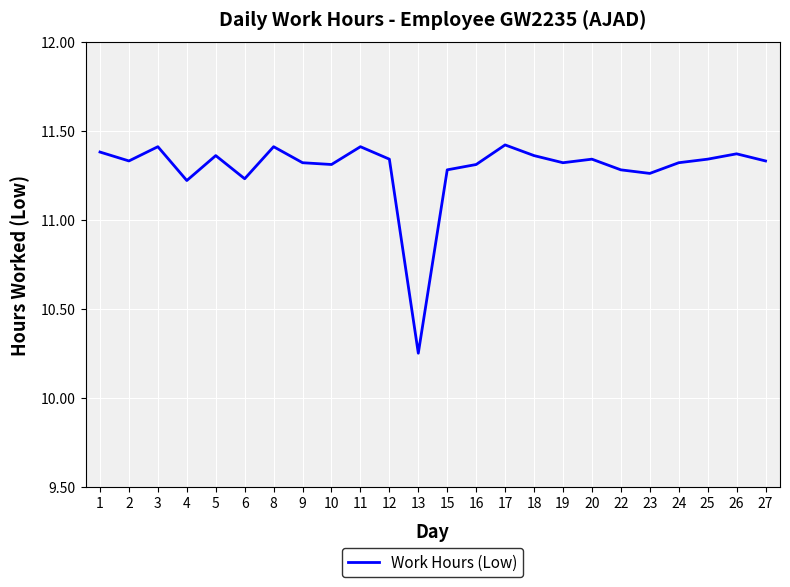

Where is the data nearest to the value 10?

13